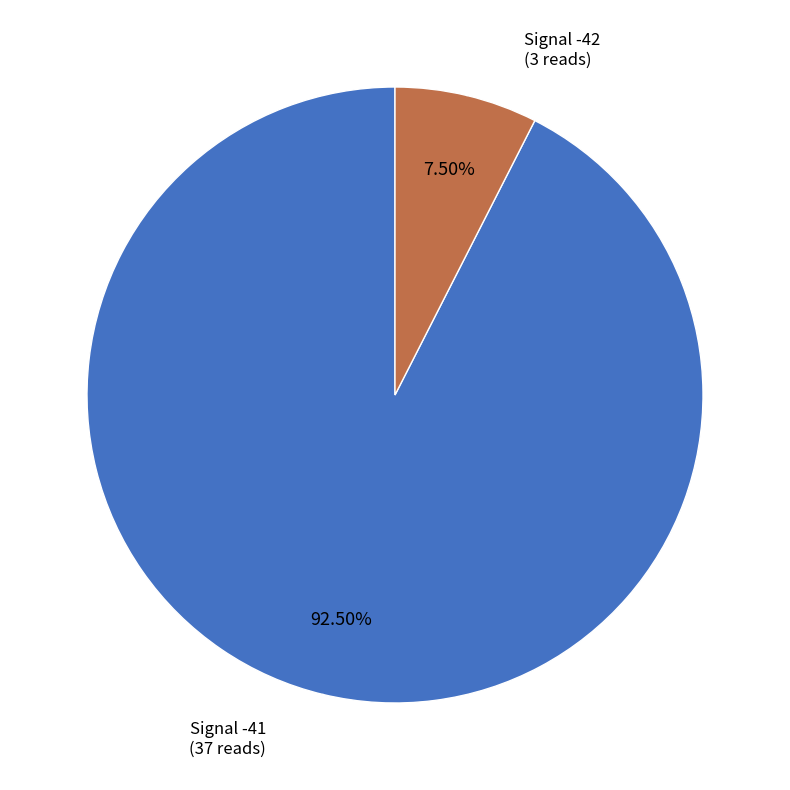

Count the number of slices in the pie.

2